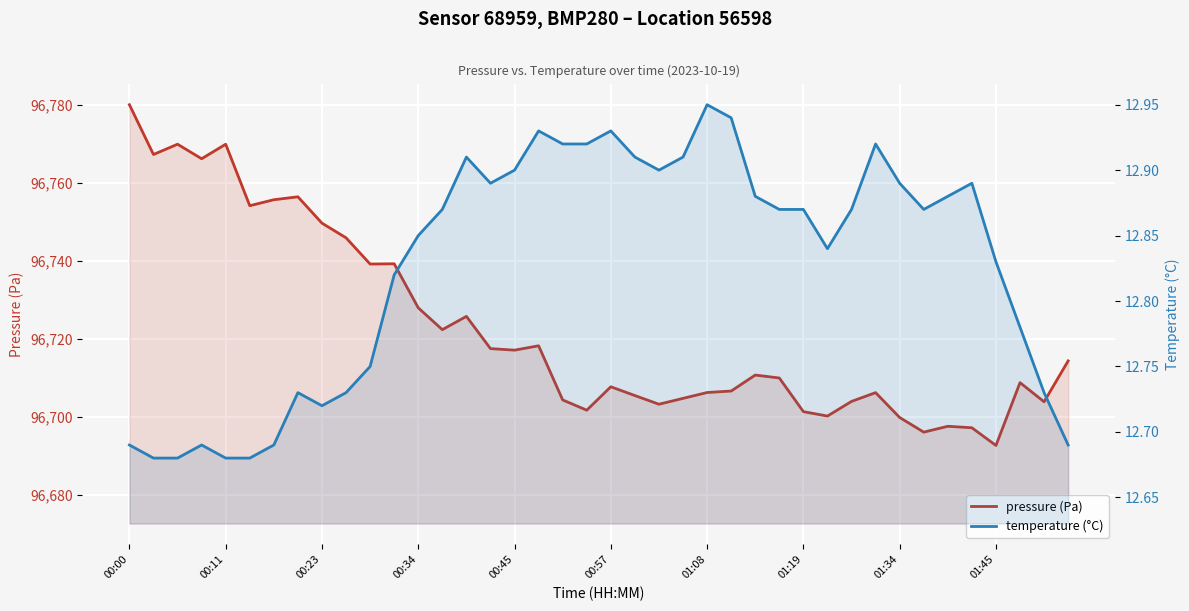

List the series in order of their overall mean, lowest first.

temperature (°C), pressure (Pa)